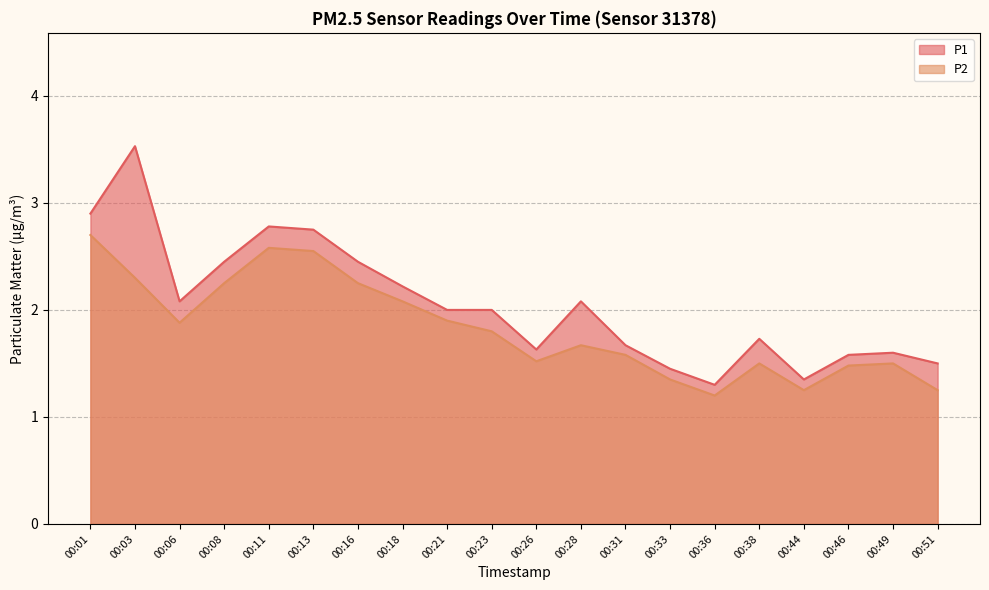

What is the sum of all P2 values?

36.6